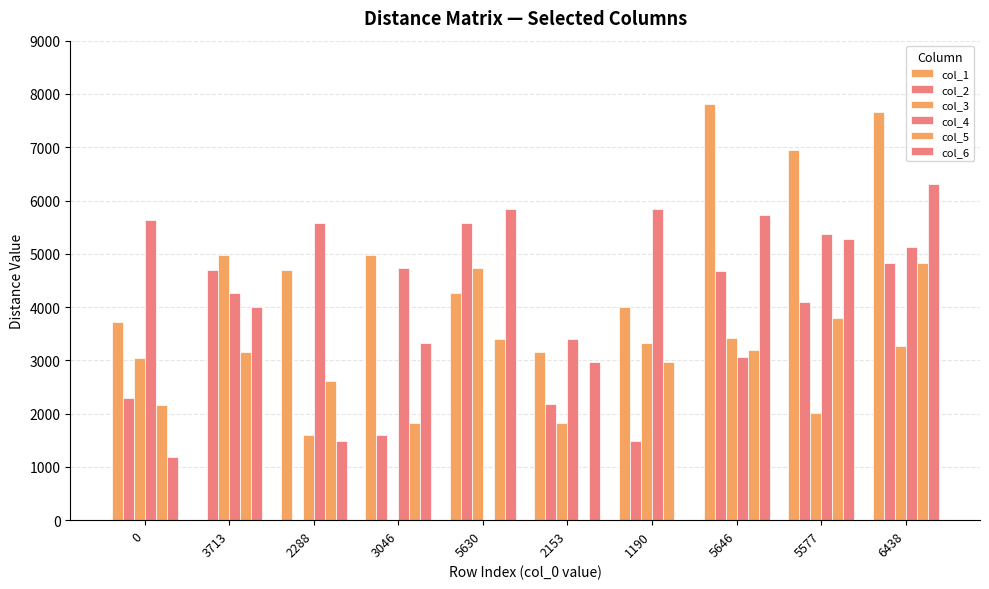

Are the bars grouped side by side (vs. stacked)?

Yes